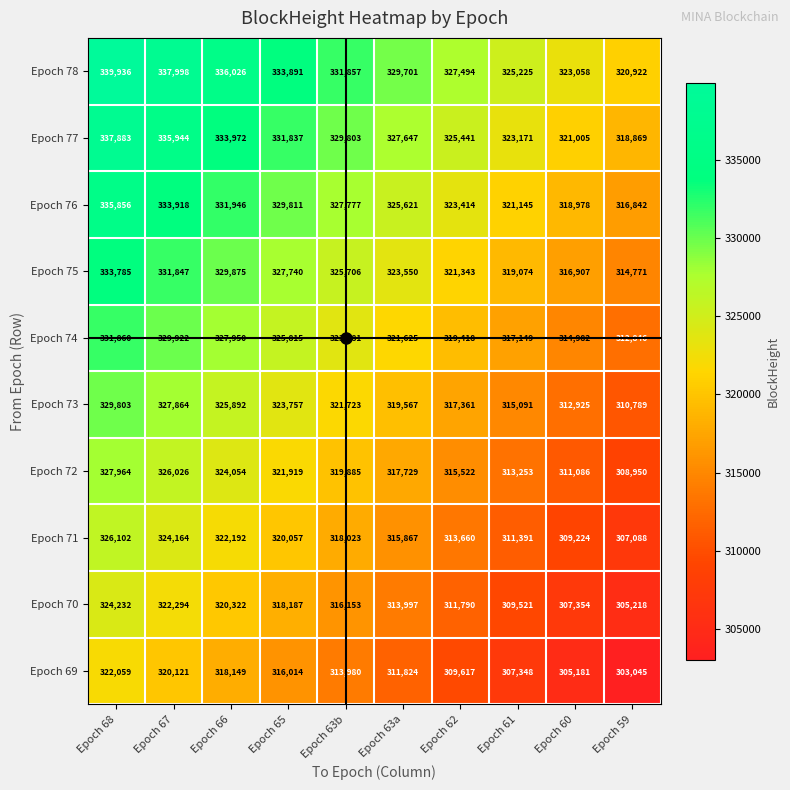

Rank the categories by Epoch 76 value from highest to lowest.

Epoch 68, Epoch 67, Epoch 66, Epoch 65, Epoch 63b, Epoch 63a, Epoch 62, Epoch 61, Epoch 60, Epoch 59